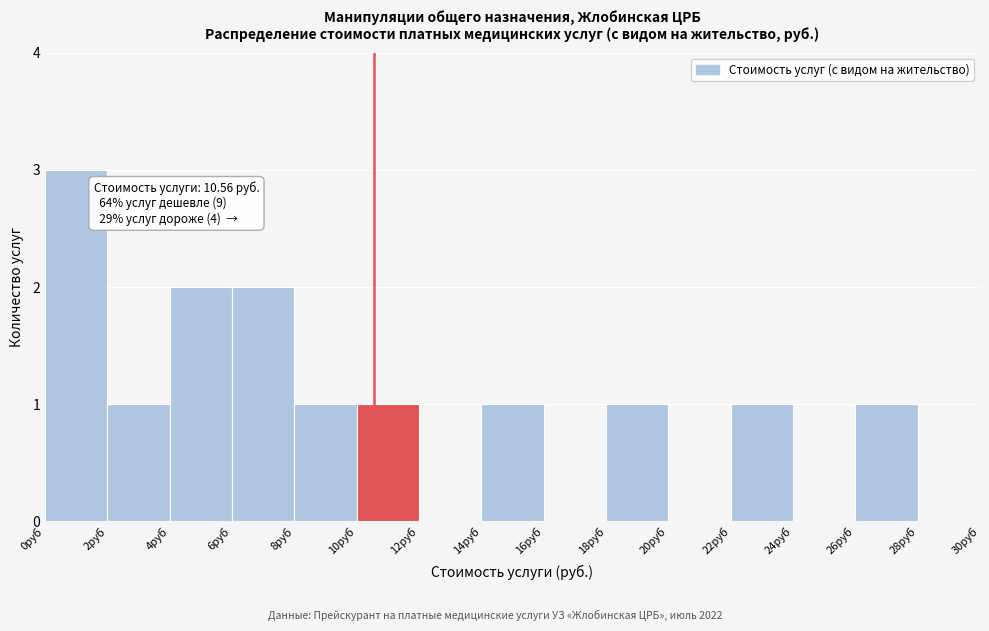

Over which range of the x-axis is the bar tallest?

0 to 2